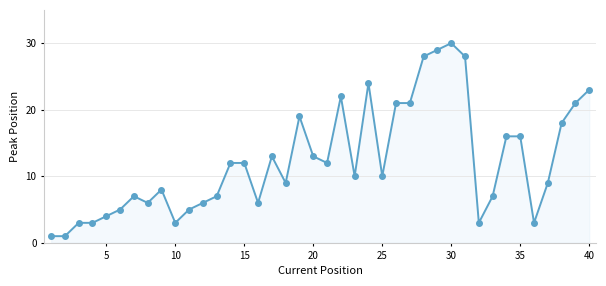

What is the maximum value shown in the chart?

30